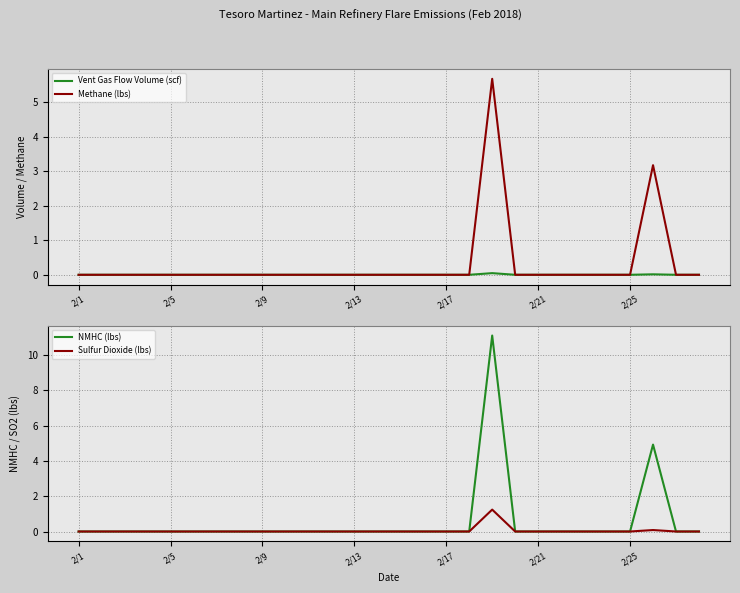

The value of Vent Gas Flow Volume (scf) at 2/5 is 0.0. True or false?

True